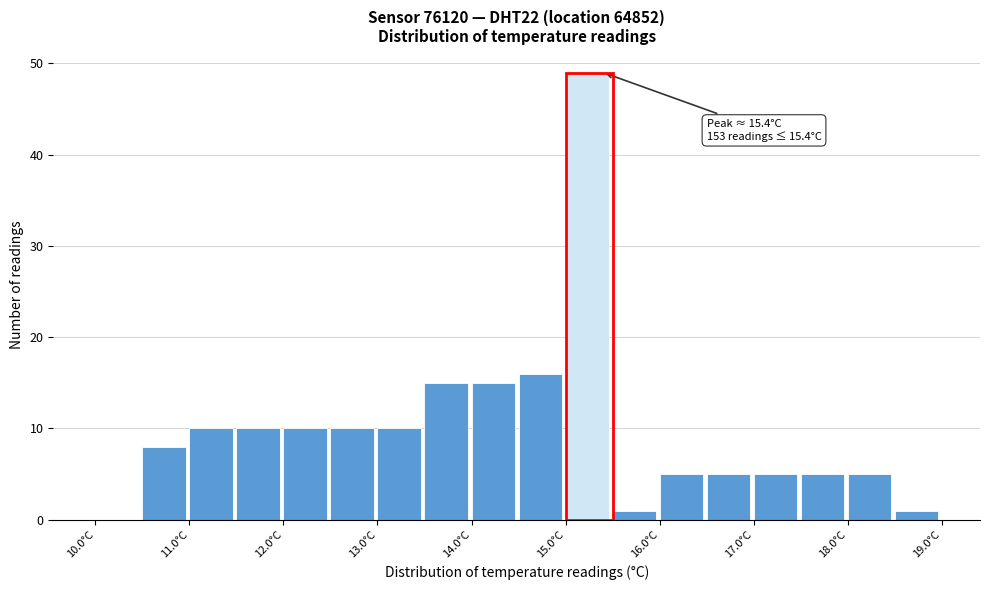

Over which range of the x-axis is the bar tallest?

15.0 to 15.5